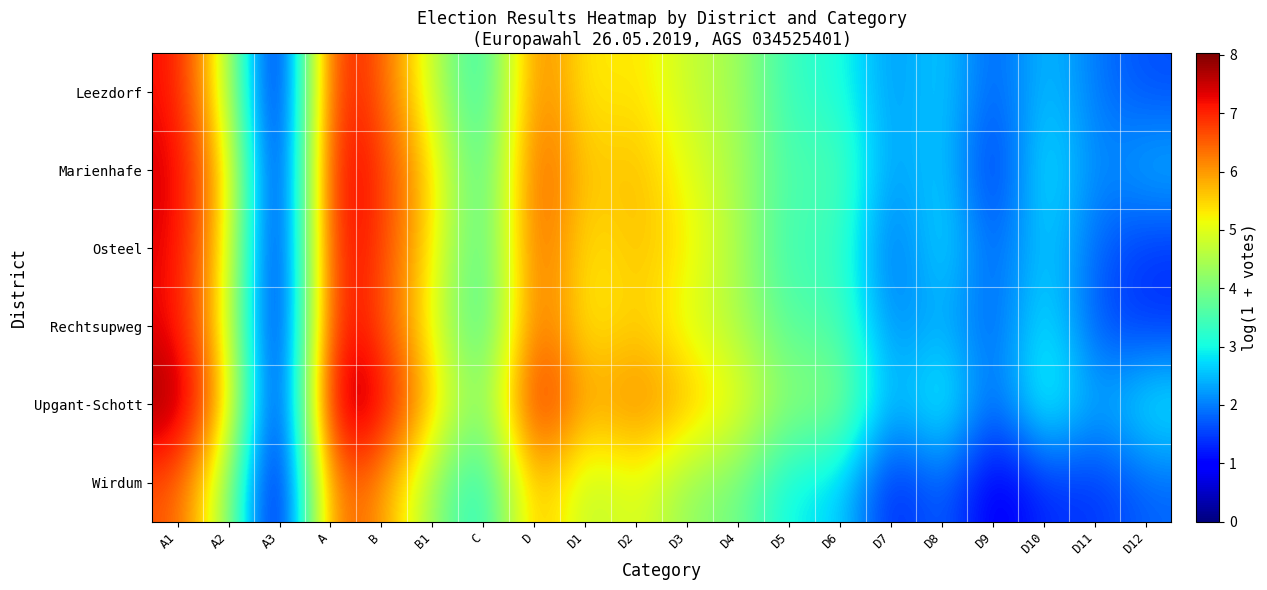

What is the total value across all series at D3?

29.9